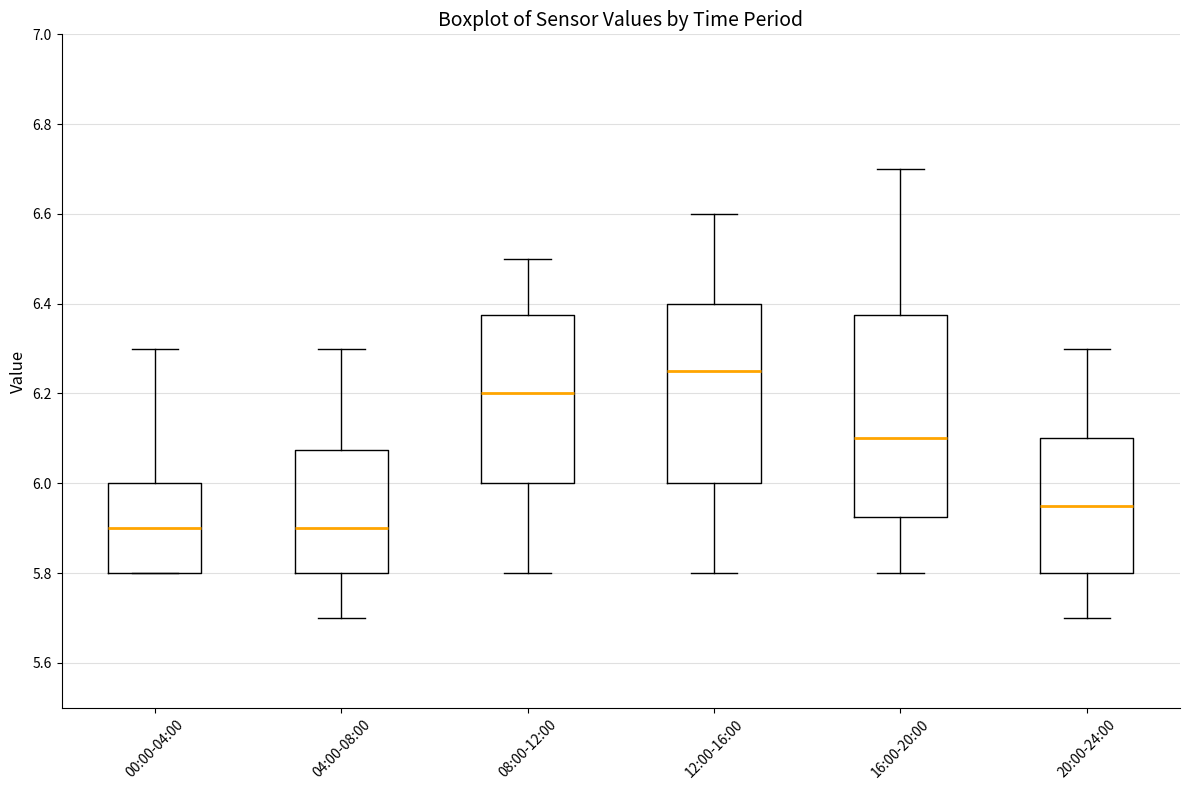

Reading left to right, read every box against the y-axis: the position of its median line, the range the box covers, and the ends of its whiskers. The values are not printed on the chart, so give them approximately, as read against the axis.

00:00-04:00: median 5.90, box 5.80 to 6.00, whiskers 5.80 to 6.30
04:00-08:00: median 5.90, box 5.80 to 6.08, whiskers 5.70 to 6.30
08:00-12:00: median 6.20, box 6.00 to 6.38, whiskers 5.80 to 6.50
12:00-16:00: median 6.26, box 6.00 to 6.40, whiskers 5.80 to 6.60
16:00-20:00: median 6.10, box 5.92 to 6.38, whiskers 5.80 to 6.70
20:00-24:00: median 5.96, box 5.80 to 6.10, whiskers 5.70 to 6.30